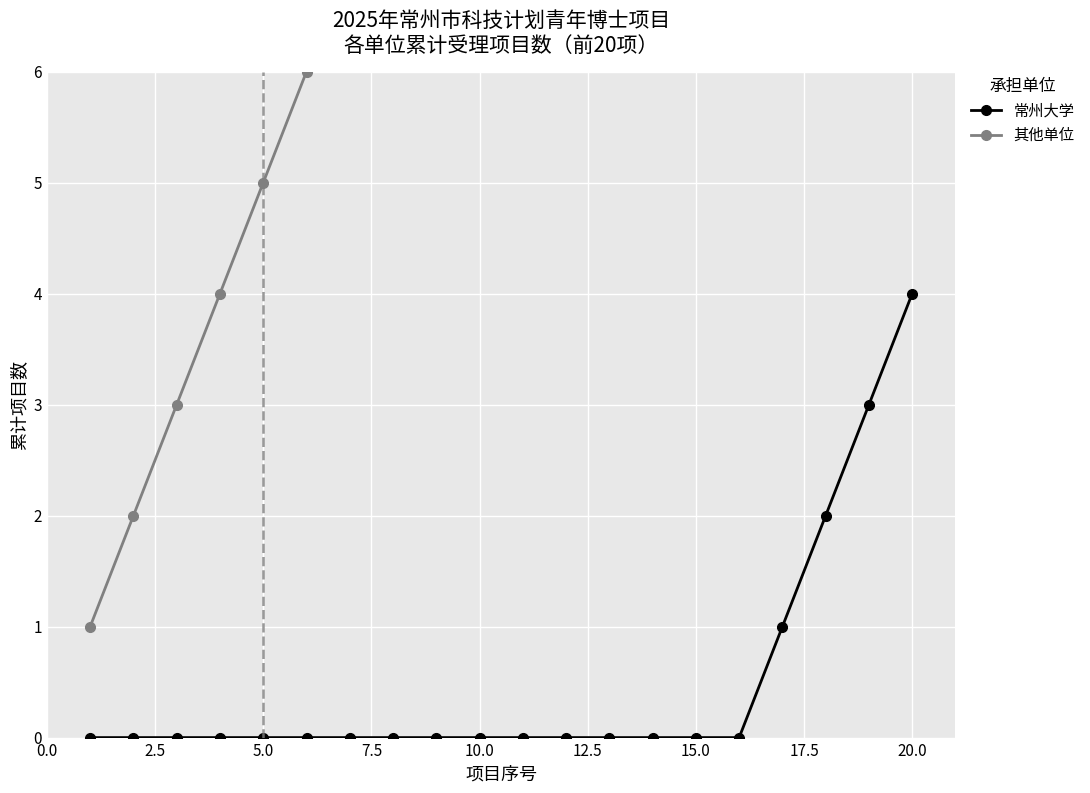

The 常州大学 series shows -1 at 5.0. True or false?

False